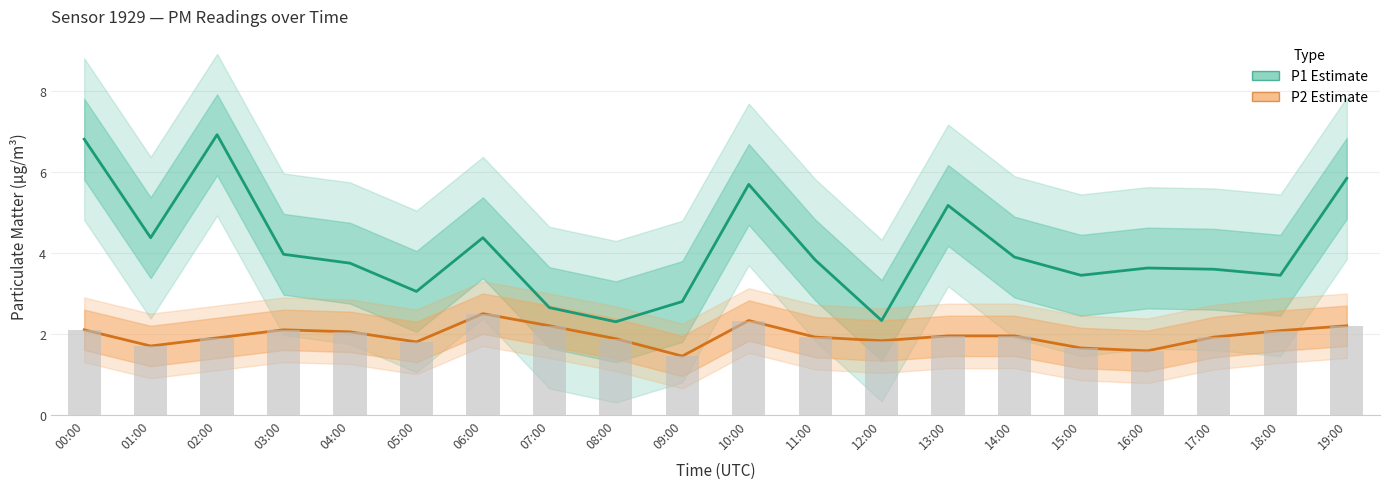

At which label does P2 (PM2.5) reach its minimum?

09:00